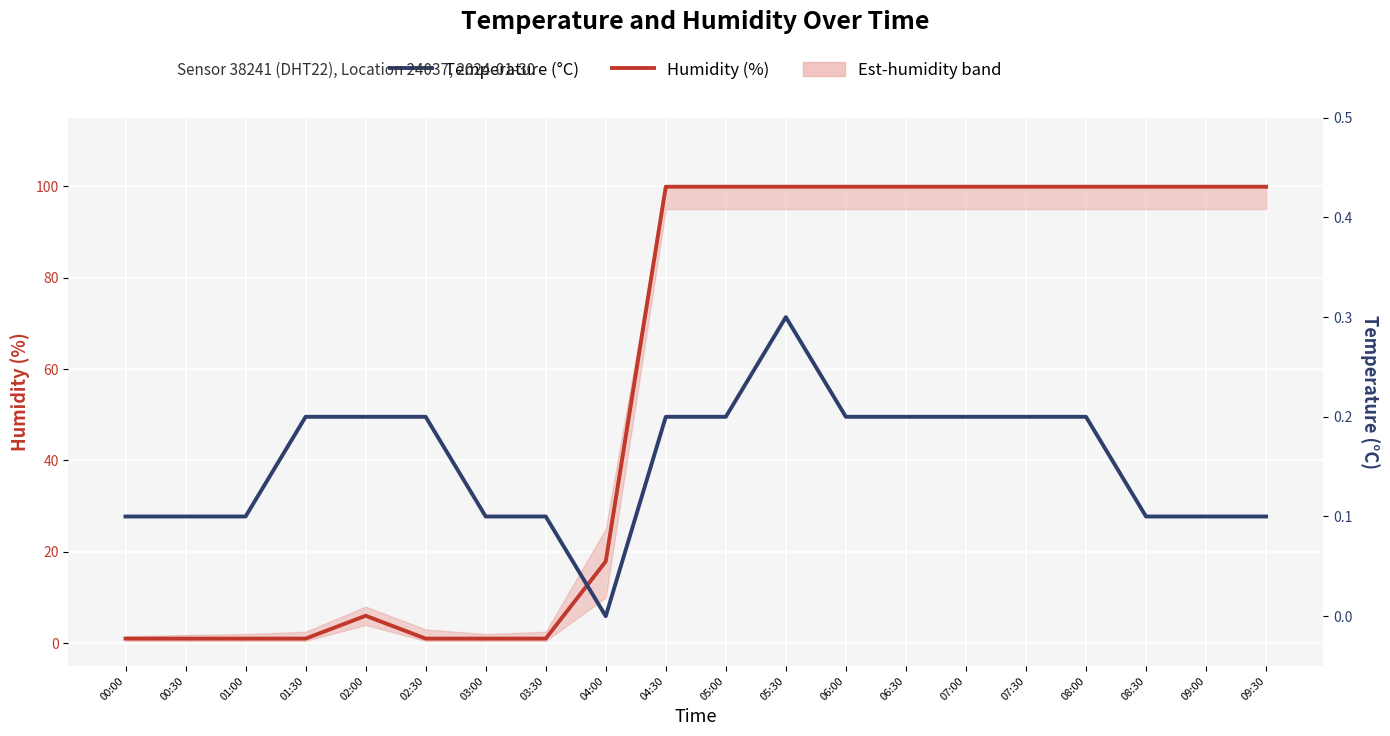

Reading left to right, transcribe all the data shown in this chart.

Humidity (%): 00:00=1.0	00:30=1.0	01:00=1.0	01:30=1.0	02:00=6.0	02:30=1.0	03:00=1.0	03:30=1.0	04:00=17.9	04:30=99.9	05:00=99.9	05:30=99.9	06:00=99.9	06:30=99.9	07:00=99.9	07:30=99.9	08:00=99.9	08:30=99.9	09:00=99.9	09:30=99.9
Temperature (°C): 00:00=0.1	00:30=0.1	01:00=0.1	01:30=0.2	02:00=0.2	02:30=0.2	03:00=0.1	03:30=0.1	04:00=0.0	04:30=0.2	05:00=0.2	05:30=0.3	06:00=0.2	06:30=0.2	07:00=0.2	07:30=0.2	08:00=0.2	08:30=0.1	09:00=0.1	09:30=0.1